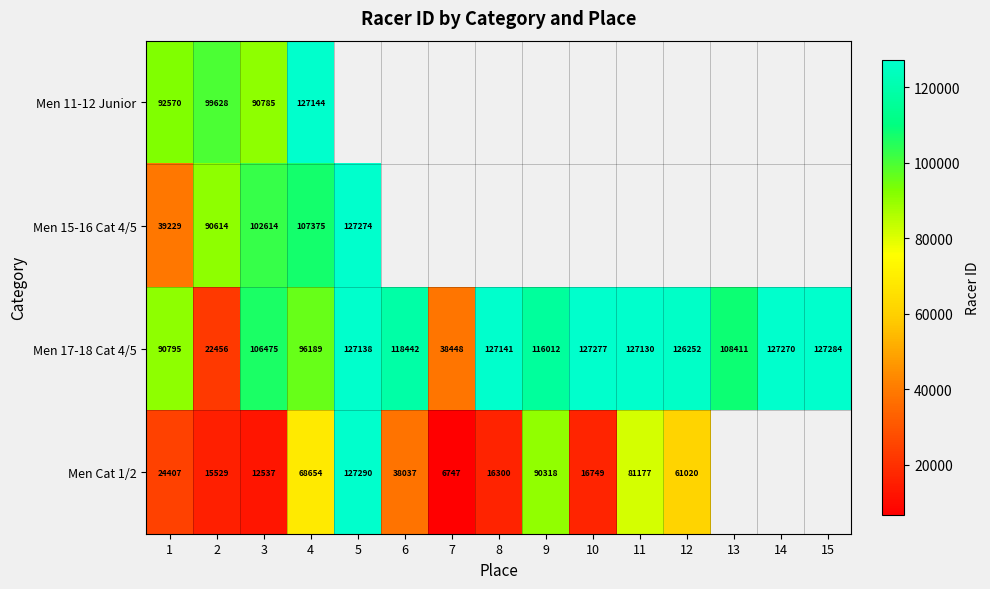

Is the value of Men Cat 1/2 at 2 greater than the value of Men 17-18 Cat 4/5 at 6?

No